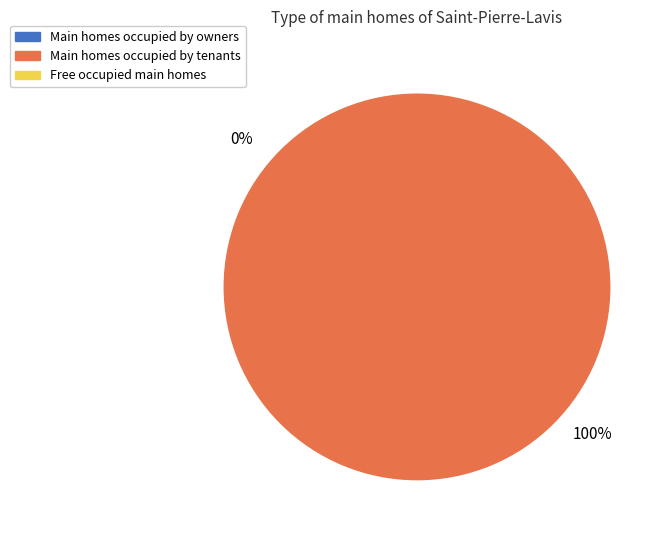

To the nearest percent, what is the average slice percentage?

50%